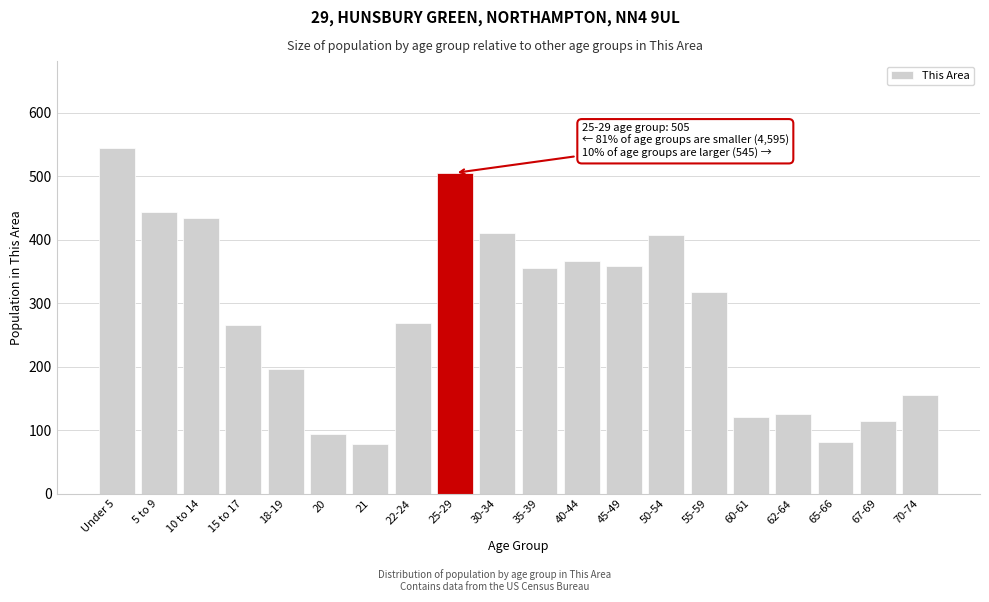

What position from the right is Under 5?

20